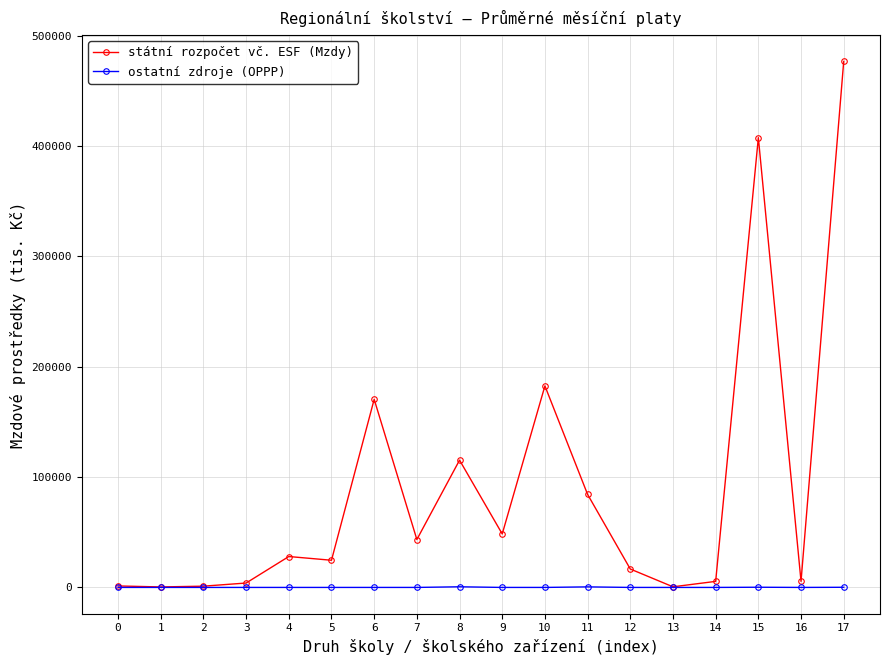

The value of státní rozpočet vč. ESF (Mzdy) at 8 is 115333.3. True or false?

True